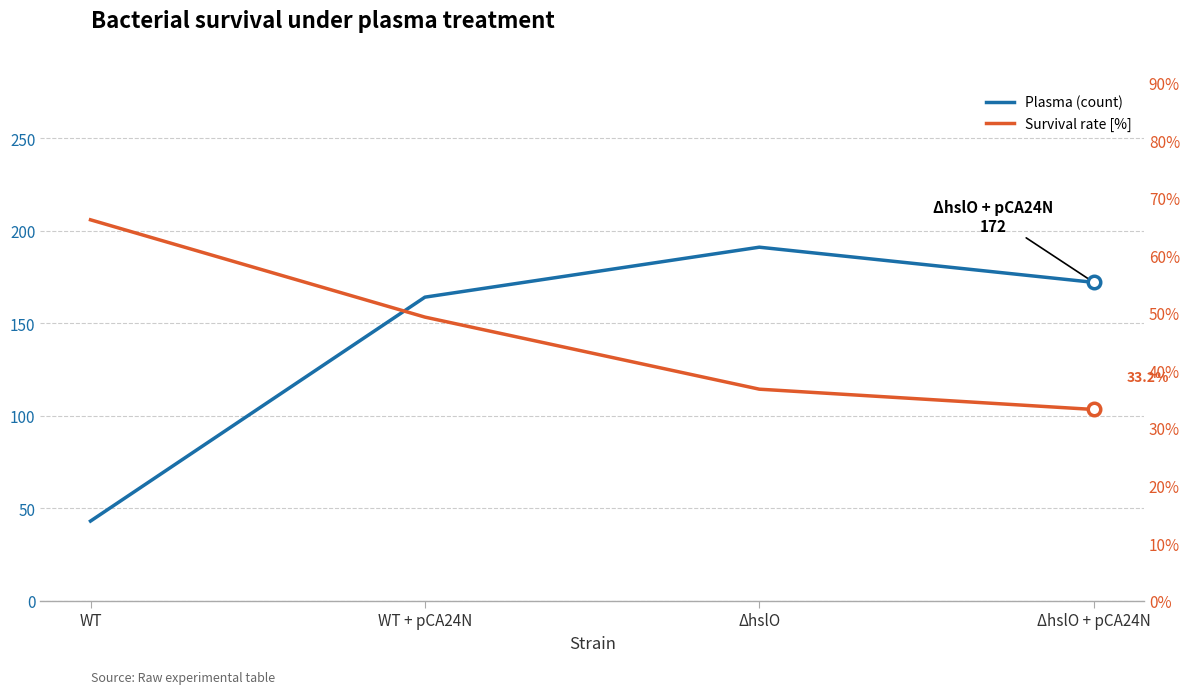

At which label does Plasma first exceed 172?

ΔhslO